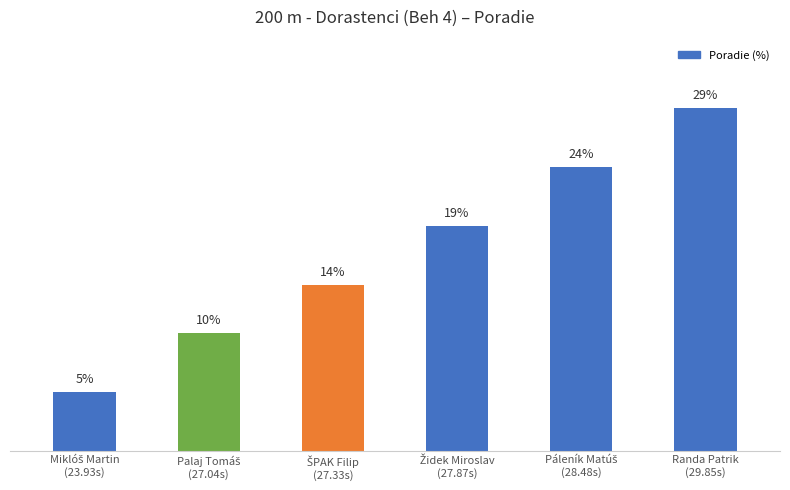

Are the bars horizontal?

No